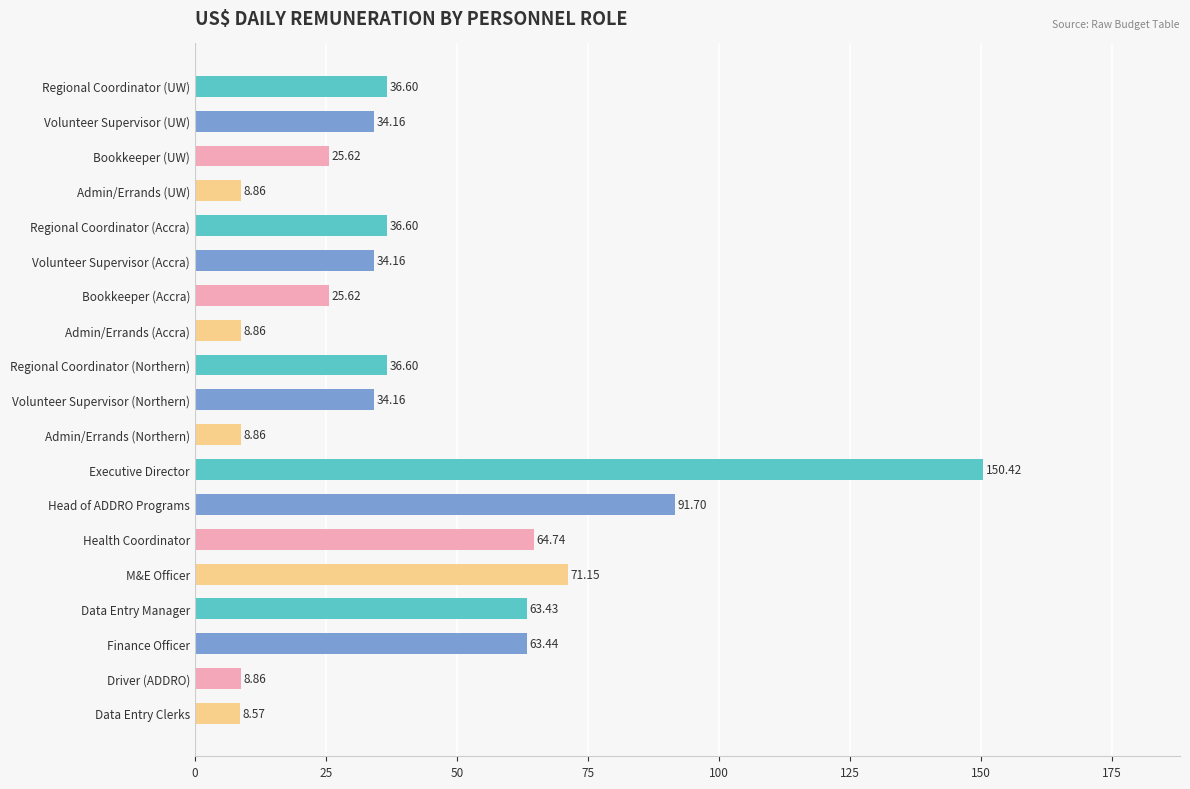

Approximately how many times larger is the value at Driver (ADDRO) compared to Volunteer Supervisor (Northern)?

0.3